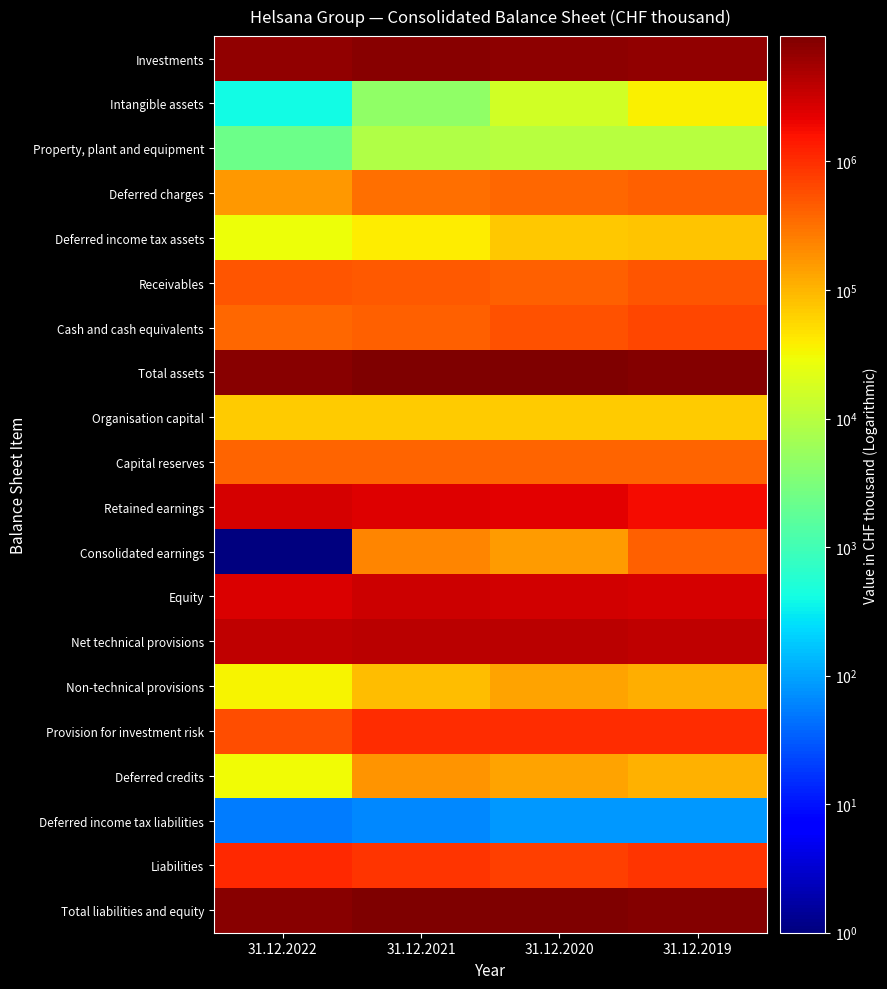

At which category does the chart reach its minimum across all series?

31.12.2022